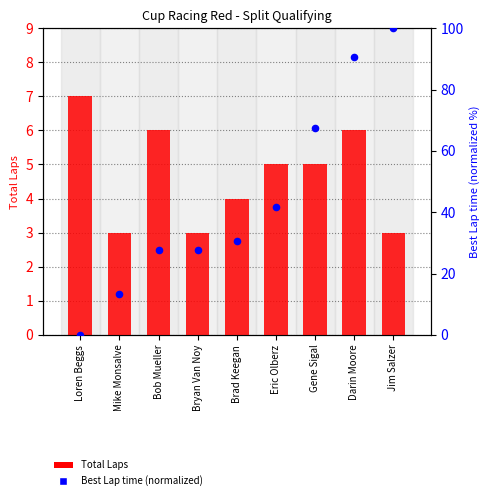

At which category is the sum across all series the highest?

Jim Salzer